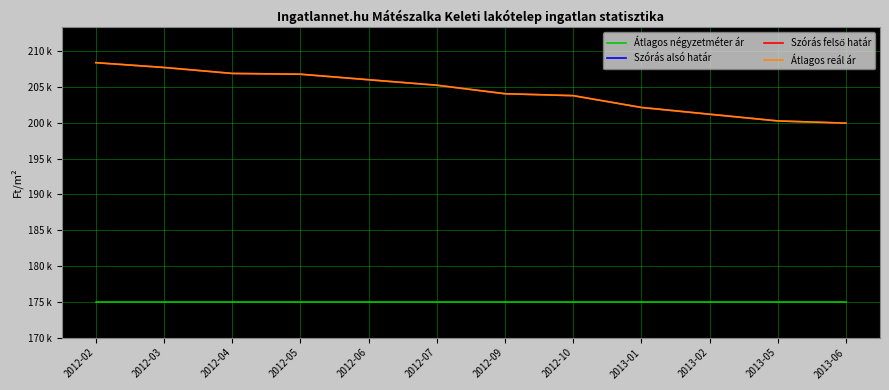

Does the chart have visible grid lines?

Yes